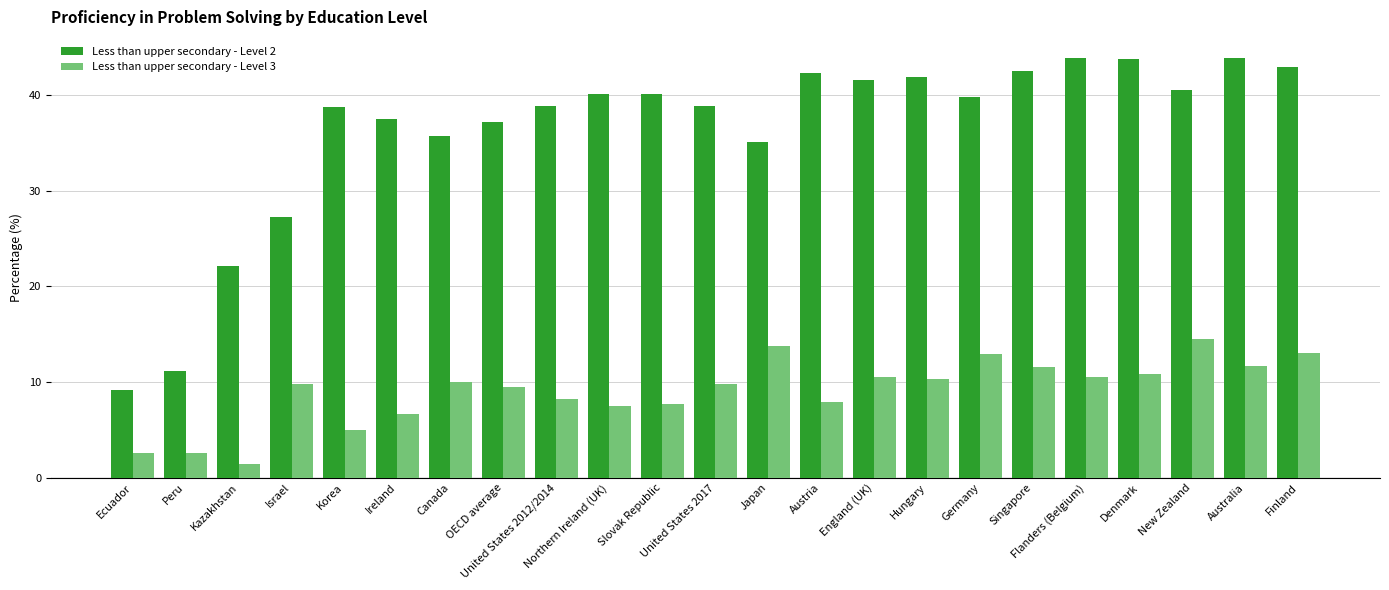

What position from the left is Hungary?

16